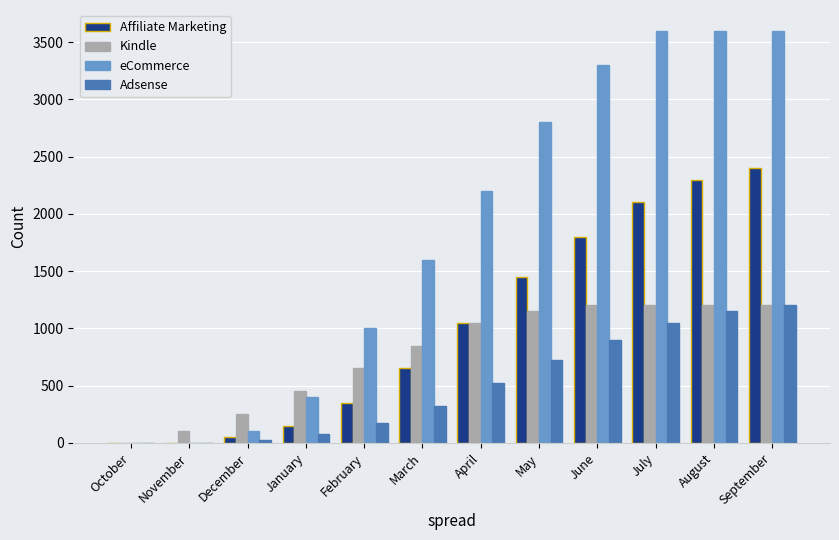

Reading left to right, list all the values displayed in this chart.

Affiliate Marketing: October=0	November=0	December=50	January=150	February=350	March=650	April=1050	May=1450	June=1800	July=2100	August=2300	September=2400
Kindle: October=0	November=100	December=250	January=450	February=650	March=850	April=1050	May=1150	June=1200	July=1200	August=1200	September=1200
eCommerce: October=0	November=0	December=100	January=400	February=1000	March=1600	April=2200	May=2800	June=3300	July=3600	August=3600	September=3600
Adsense: October=0	November=0	December=25	January=75	February=175	March=325	April=525	May=725	June=900	July=1050	August=1150	September=1200